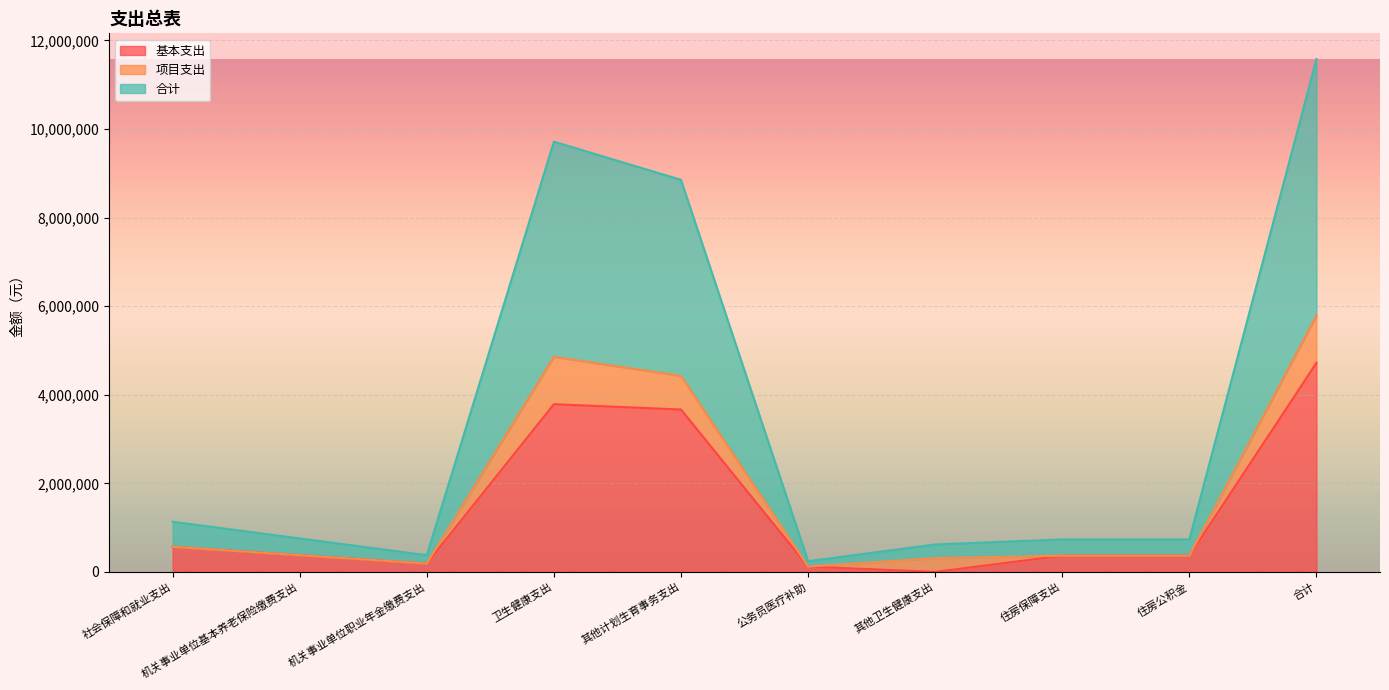

What is the difference between the second highest and minimum values in the 基本支出 series?

3786153.9